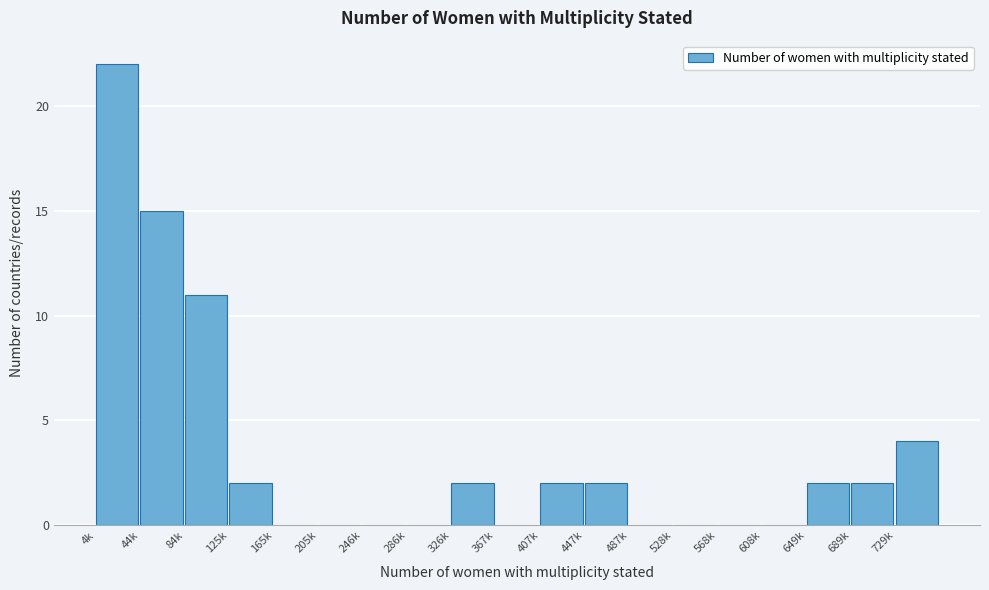

Reading right to left, extract all data points from this chart.

729k=4	689k=2	649k=2	608k=0	568k=0	528k=0	487k=0	447k=2	407k=2	367k=0	326k=2	286k=0	246k=0	205k=0	165k=0	125k=2	84k=11	44k=15	4k=22